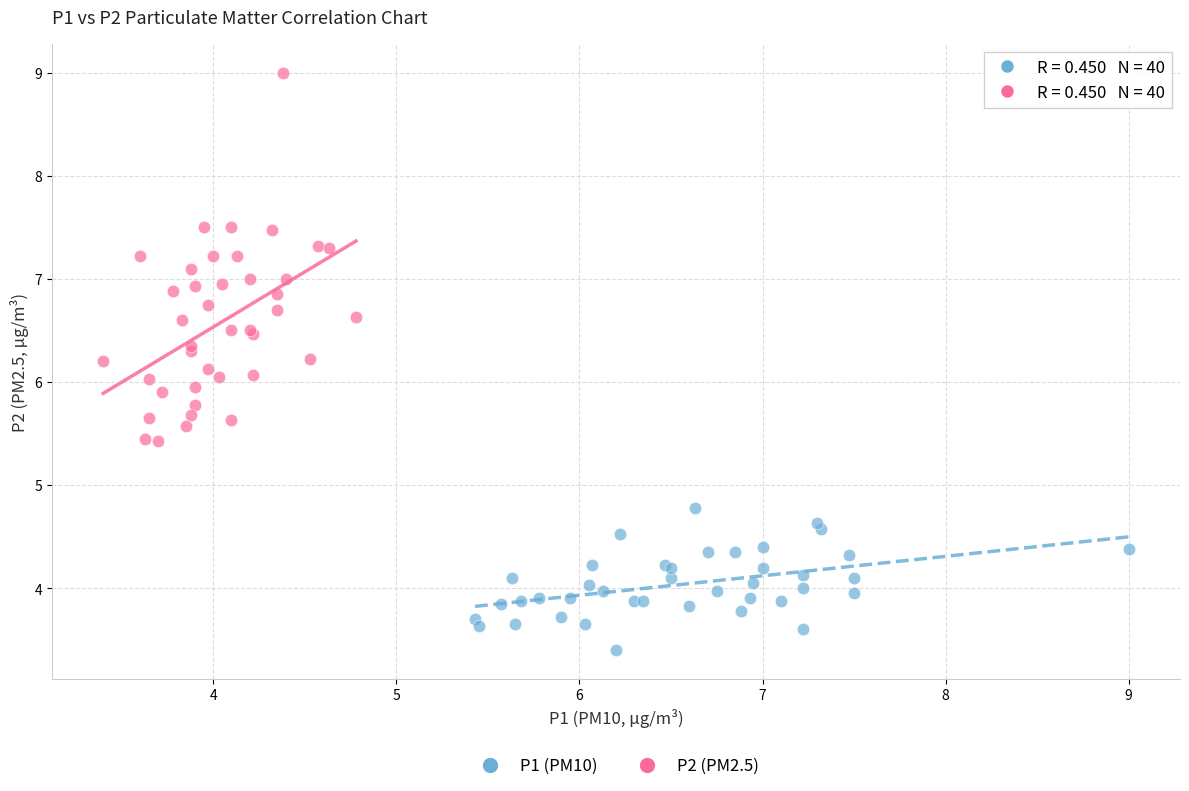

Which series reaches the minimum Y coordinate?

P1 (PM10)